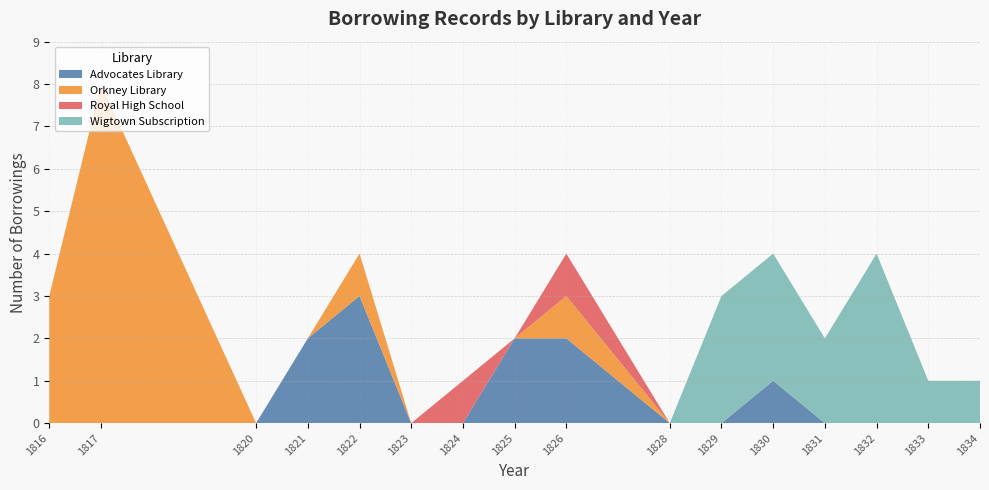

What is the highest value of the Advocates Library series?

3